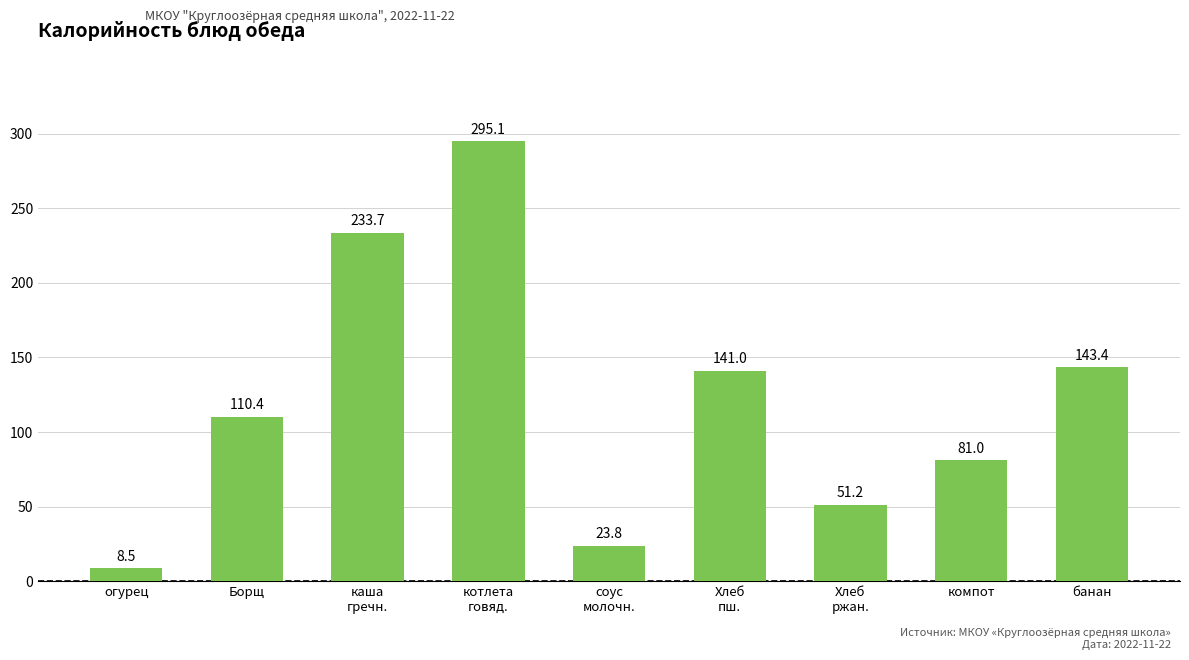

Rank the categories by value from lowest to highest.

огурец, соус
молочн., Хлеб
ржан., компот, Борщ, Хлеб
пш., банан, каша
гречн., котлета
говяд.